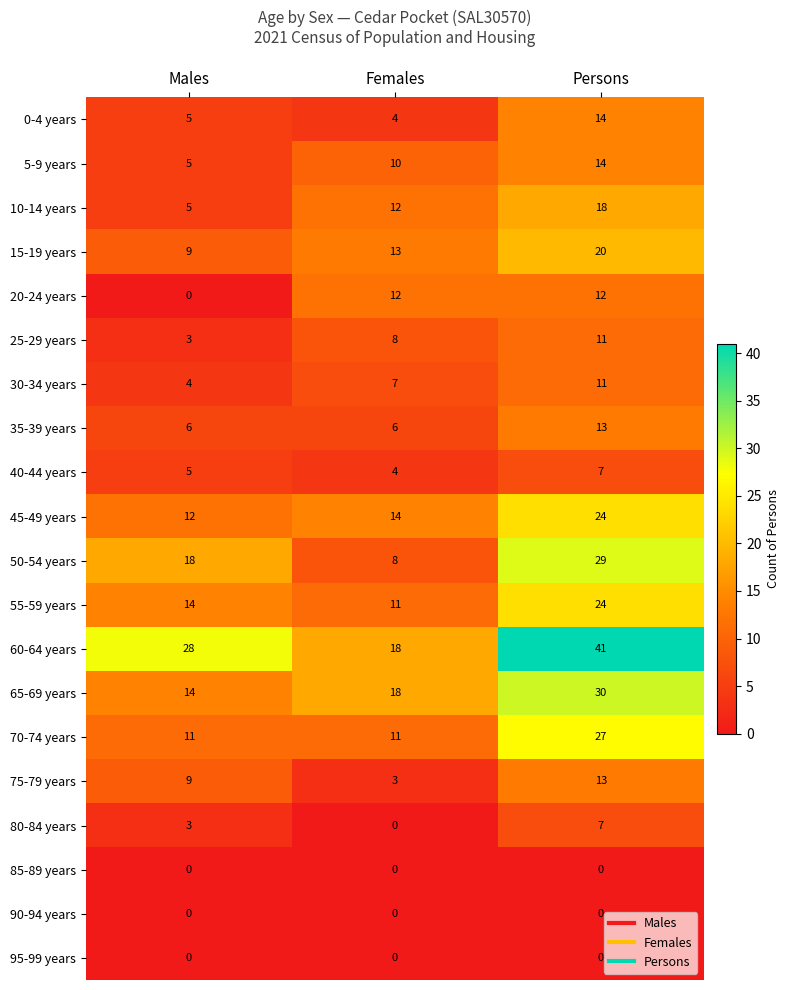

At how many categories does at least one series exceed 14?

3